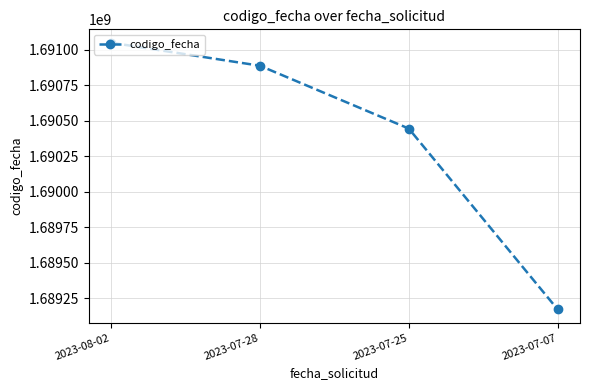

What is the difference between the second highest and minimum values?

1717410